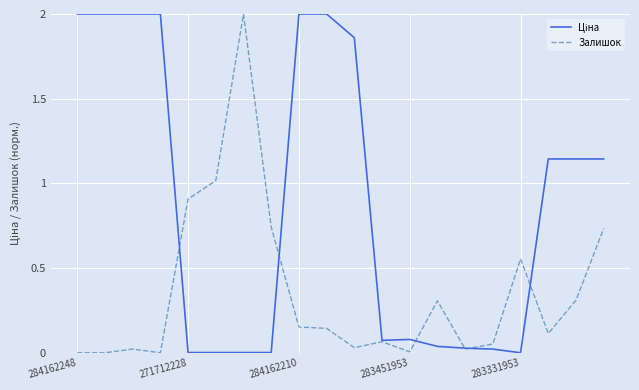

What is the maximum value shown in the chart?

2.0